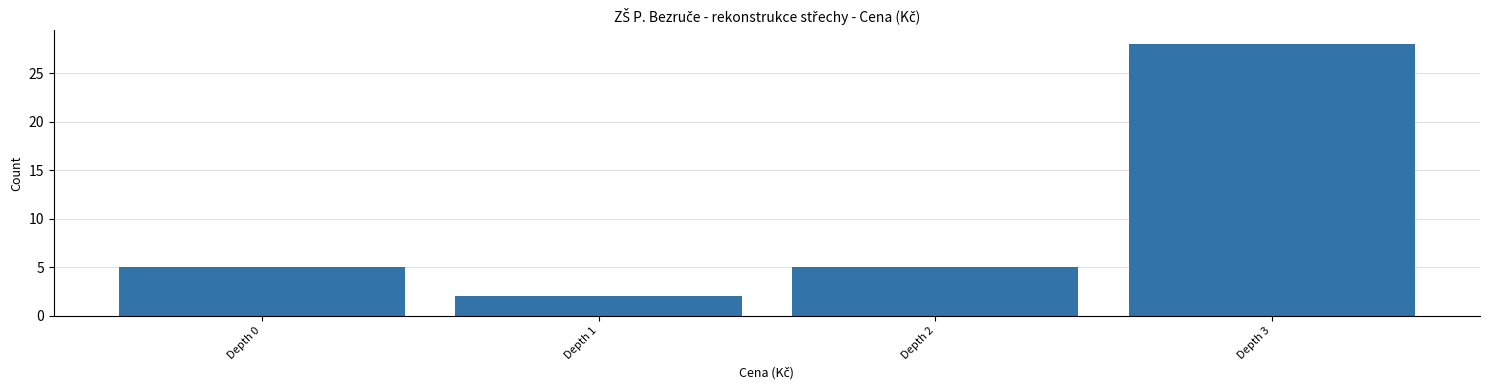

Reading left to right, extract all data points from this chart.

5	2	5	28